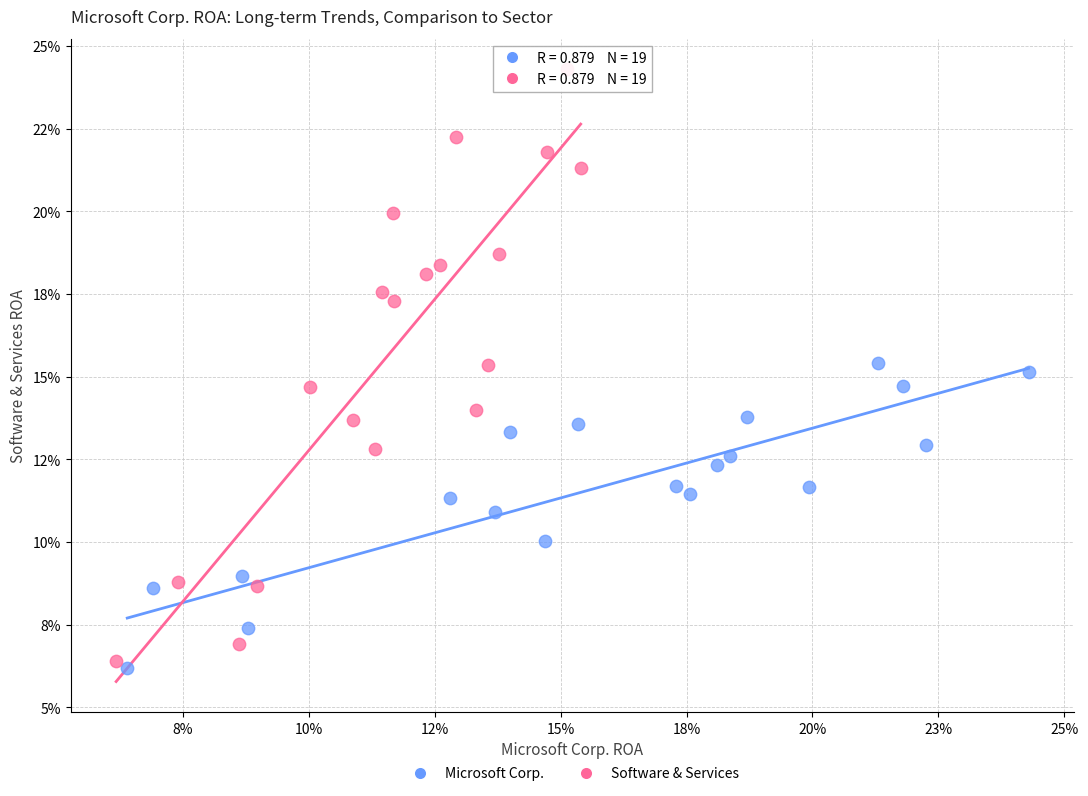

What are all the series names shown in the legend?

Microsoft Corp., Software & Services